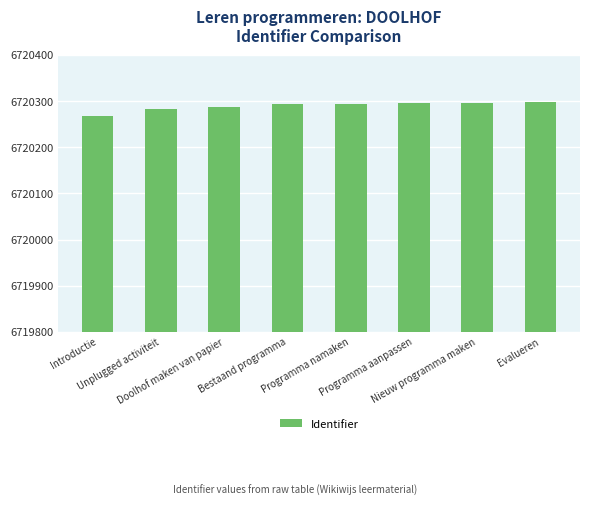

What is the greatest value displayed?

6720298